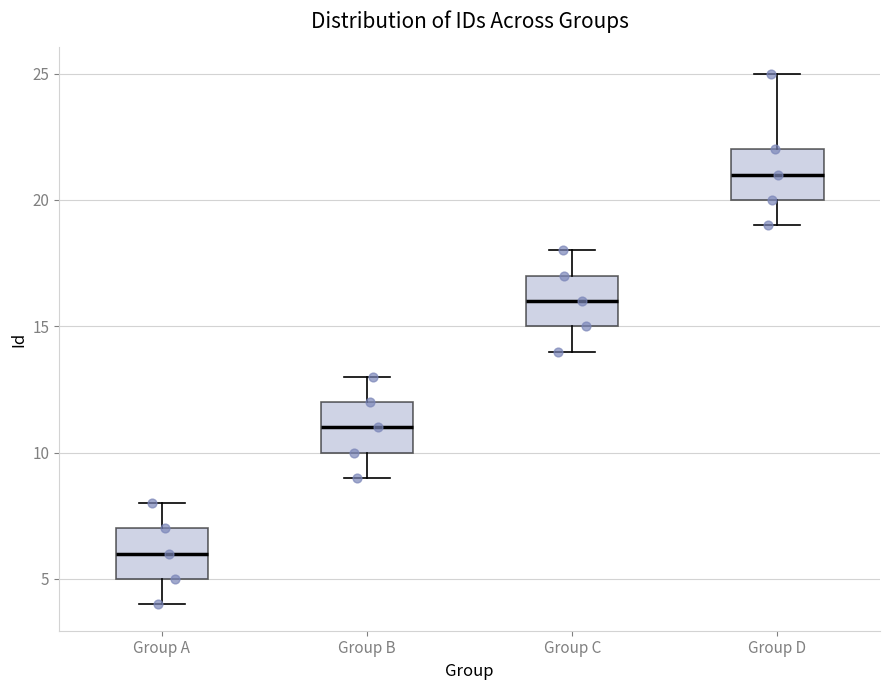

Which box has the highest median line?

Group D